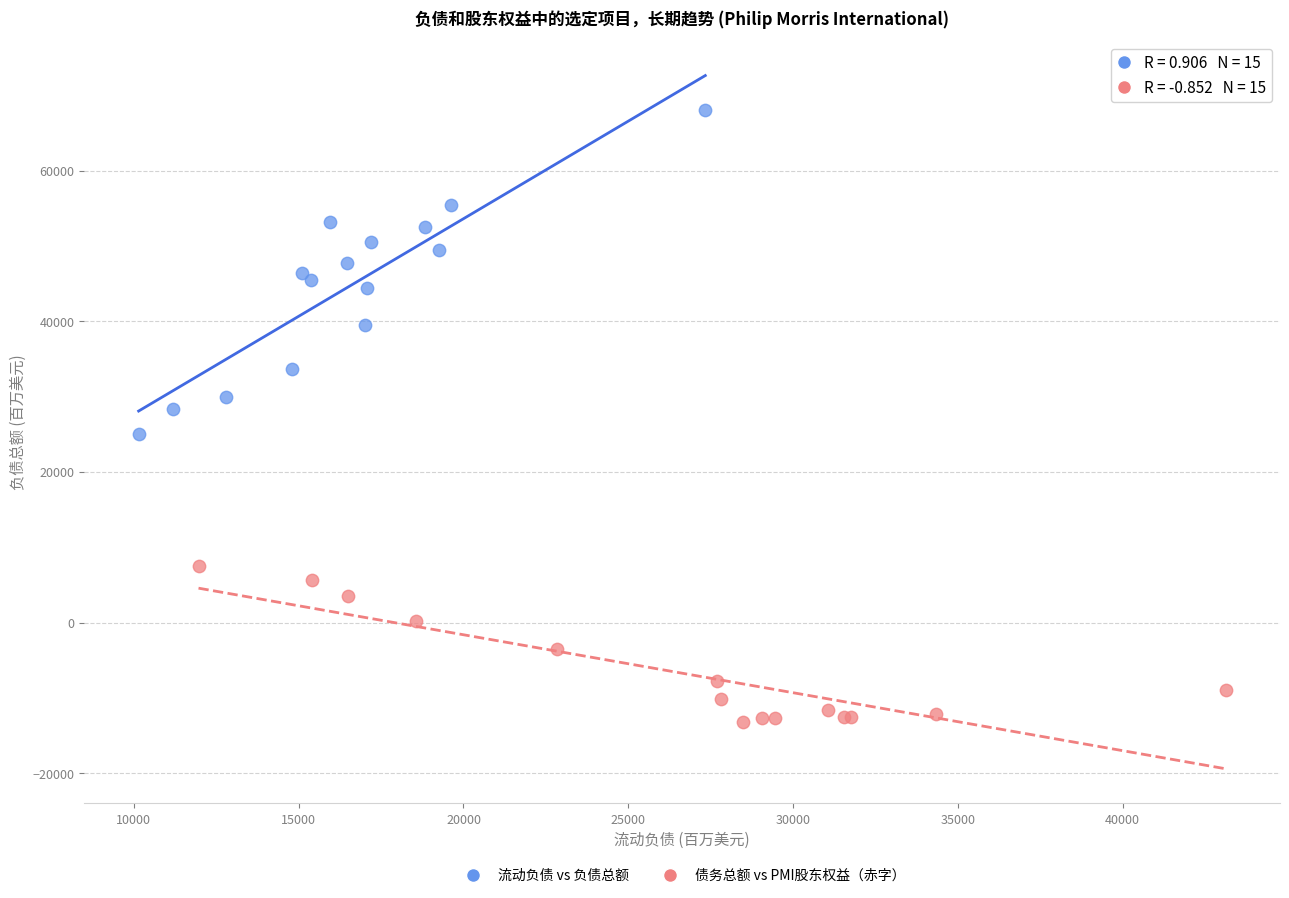

Which series contains the lowest Y value?

债务总额 vs PMI股东权益（赤字）